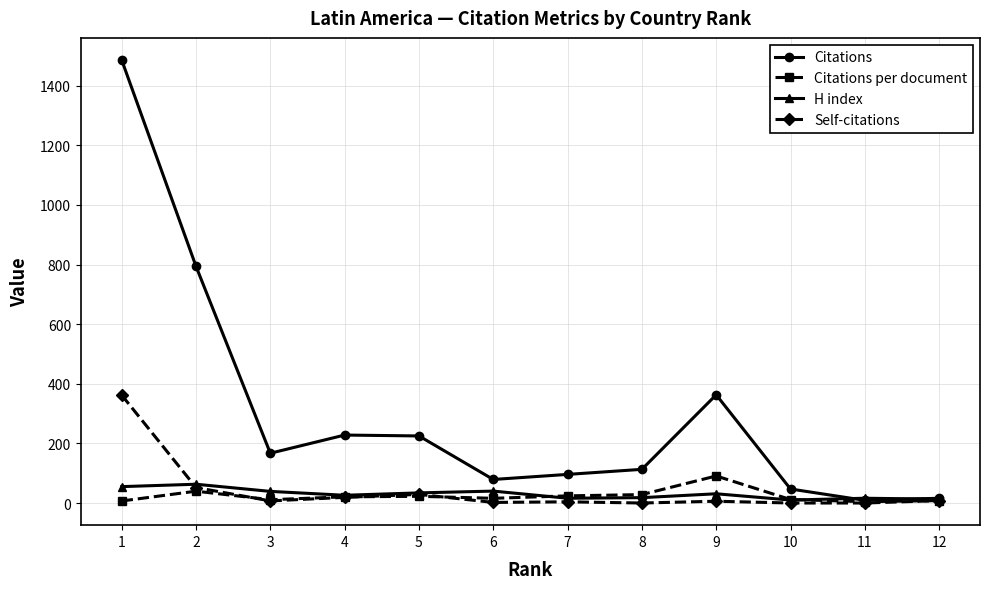

Which series has the widest spread of values?

Citations